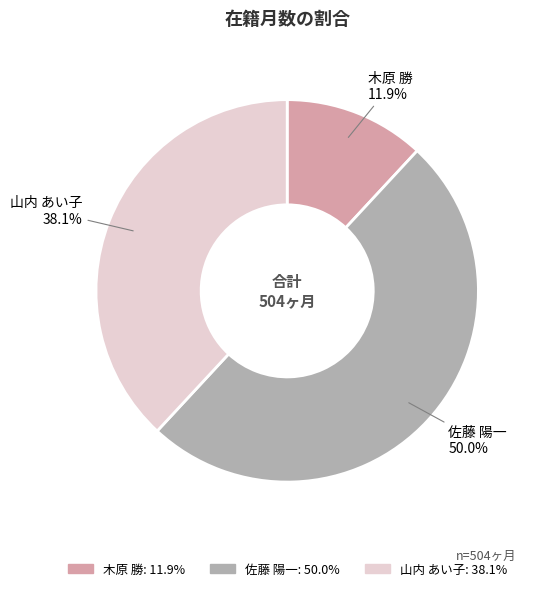

Approximately how many times larger is the value at 木原 勝 11.9% compared to 山内 あい子 38.1%?

0.3